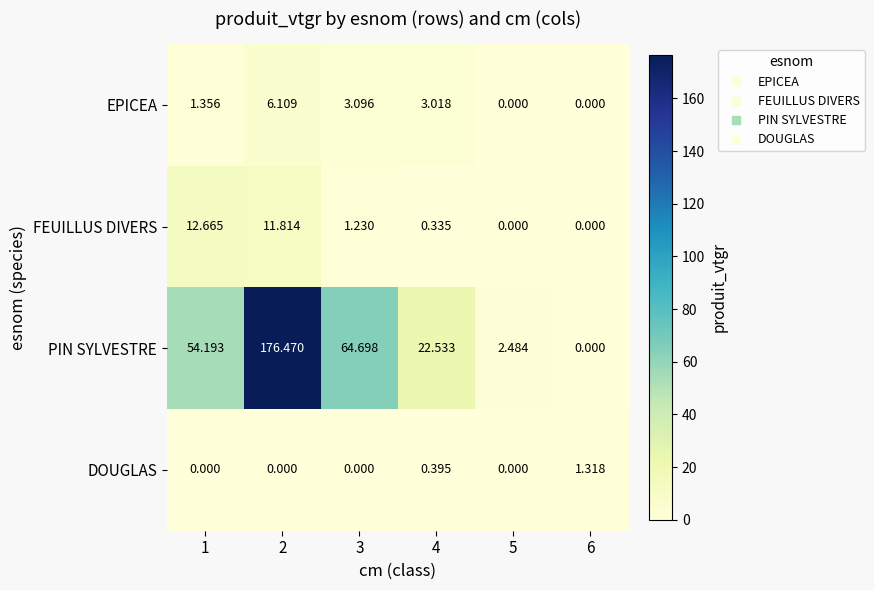

Rank the series by their maximum value, from lowest to highest.

DOUGLAS, EPICEA, FEUILLUS DIVERS, PIN SYLVESTRE